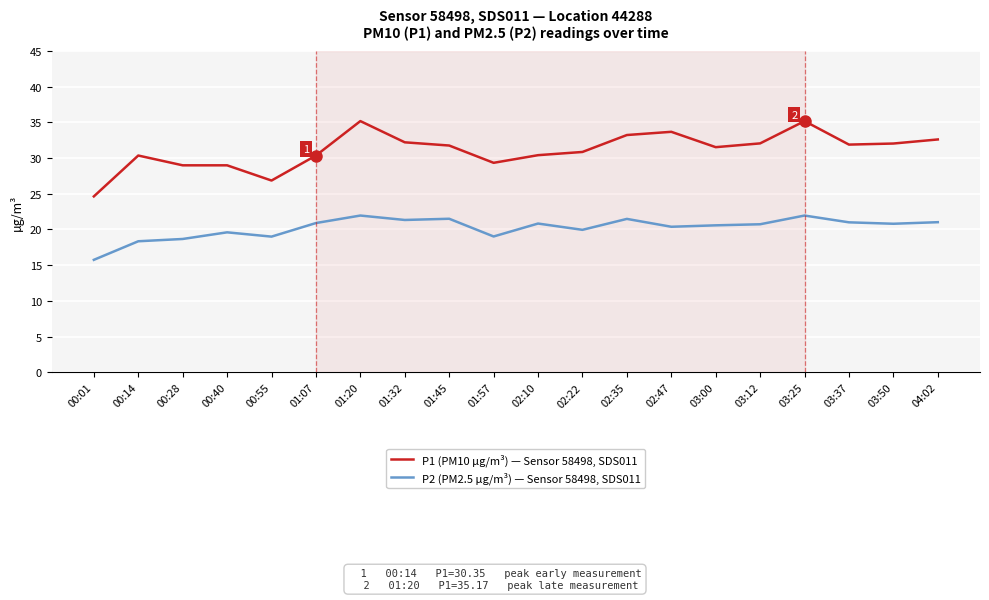

True or false: P1 (PM10 µg/m³) — Sensor 58498, SDS011 and P2 (PM2.5 µg/m³) — Sensor 58498, SDS011 intersect in this chart.

False